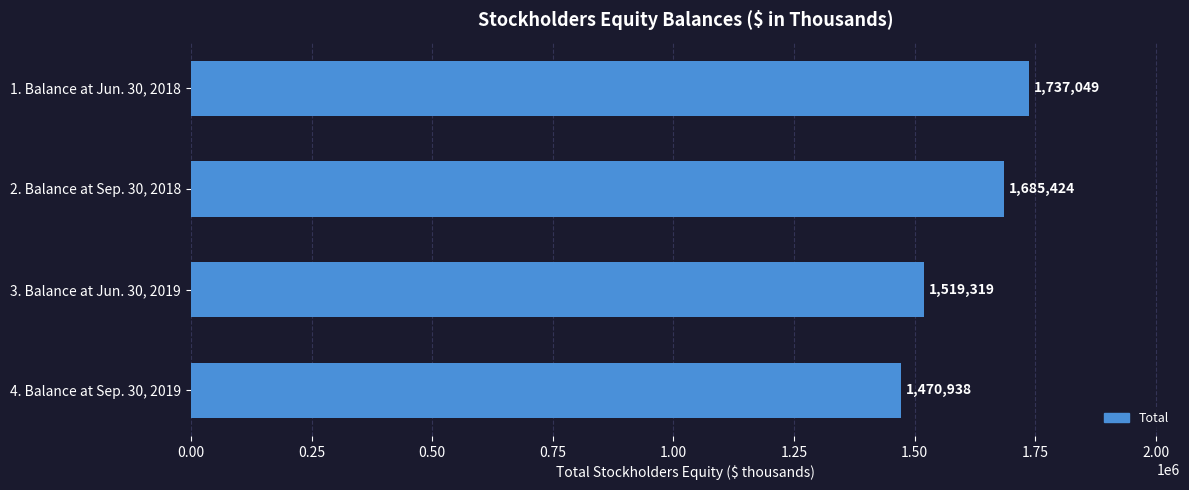

Does the chart contain stacked bars?

No